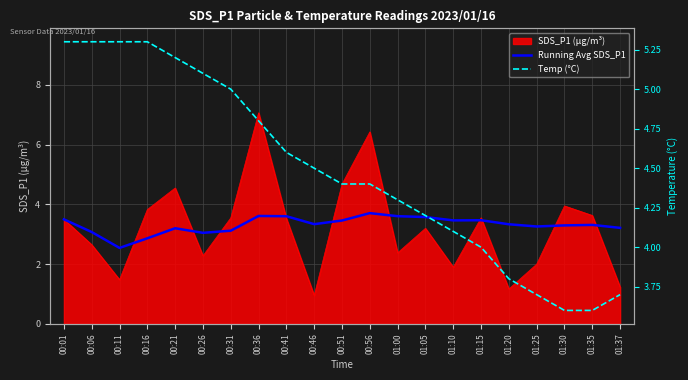

How many values in the Running Avg SDS_P1 series are below 3?

2